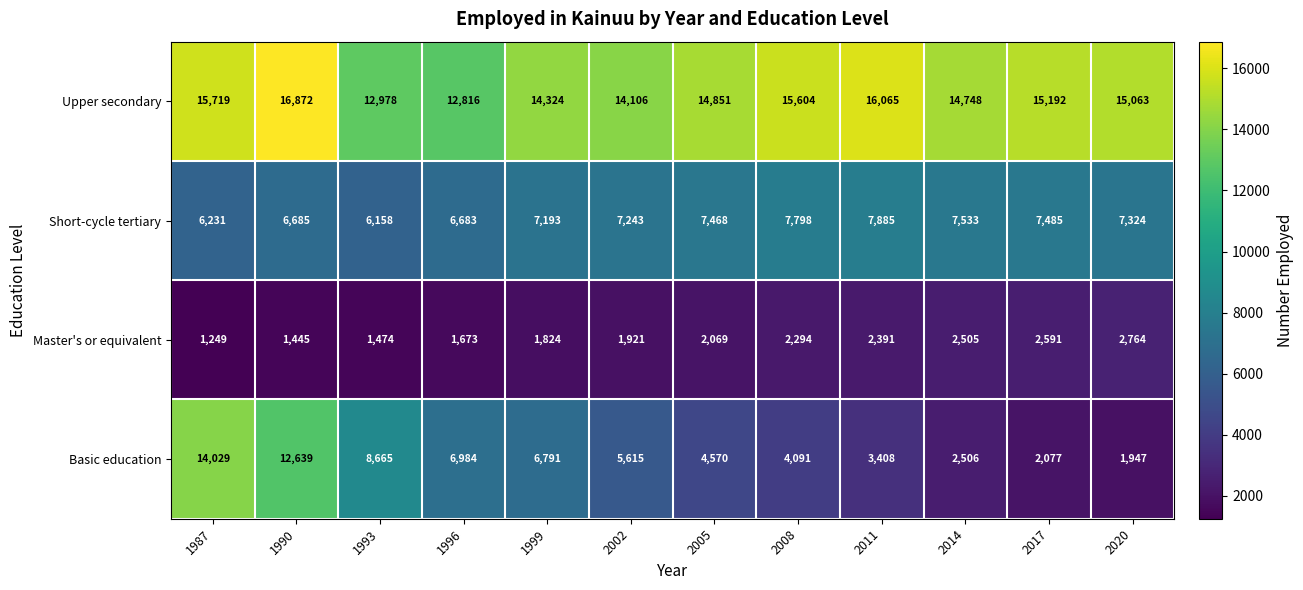

Count the number of categories in the chart.

12